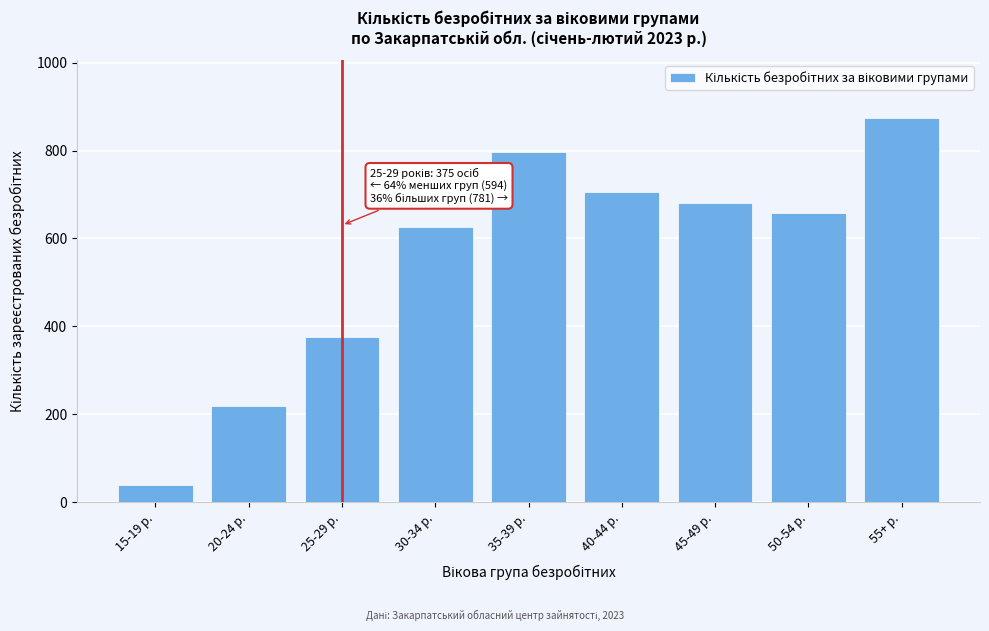

Reading left to right, what are all the values shown in this chart?

39	219	375	625	797	705	681	658	875